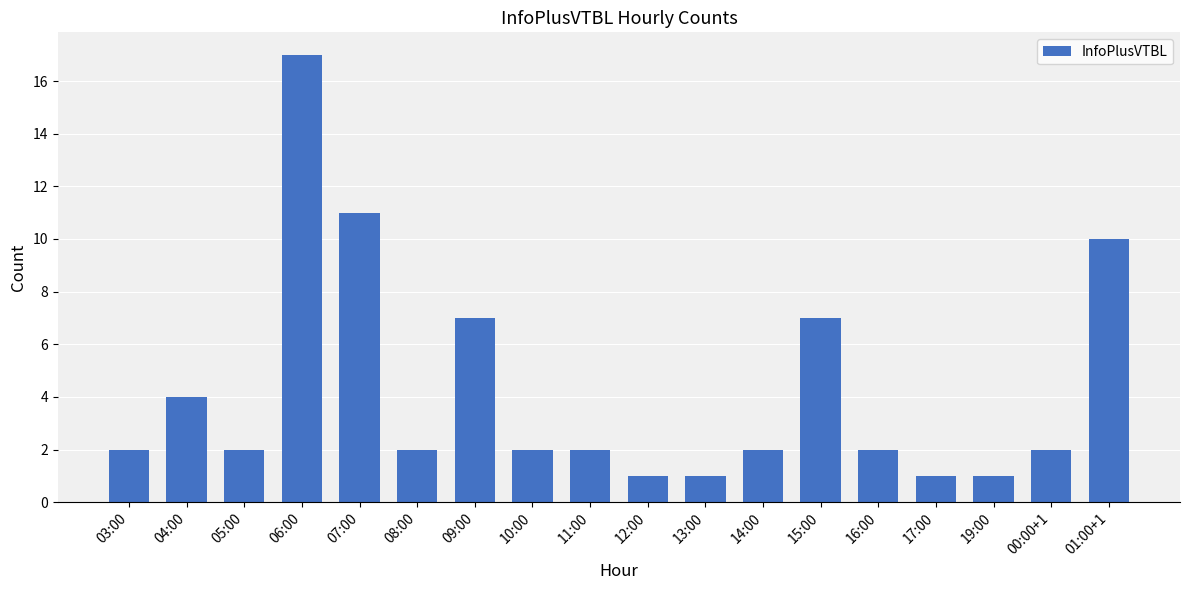

What is the label of the 18th bar from the right?

03:00